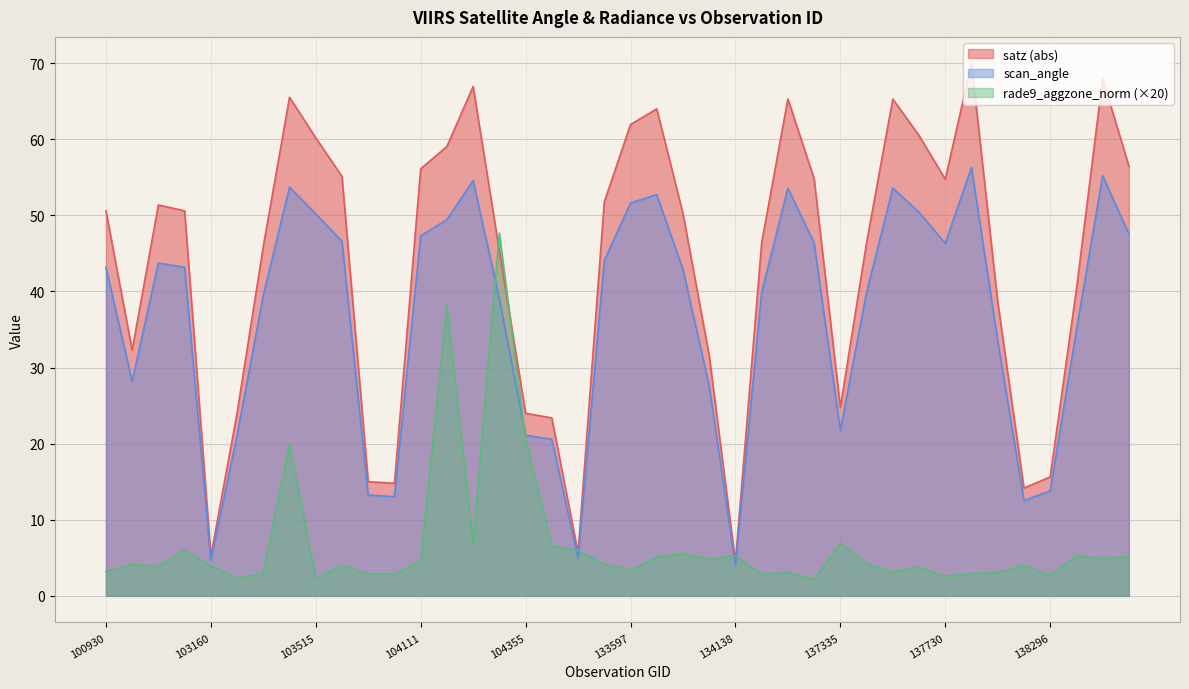

Which series has the largest range (max minus min)?

satz (abs)